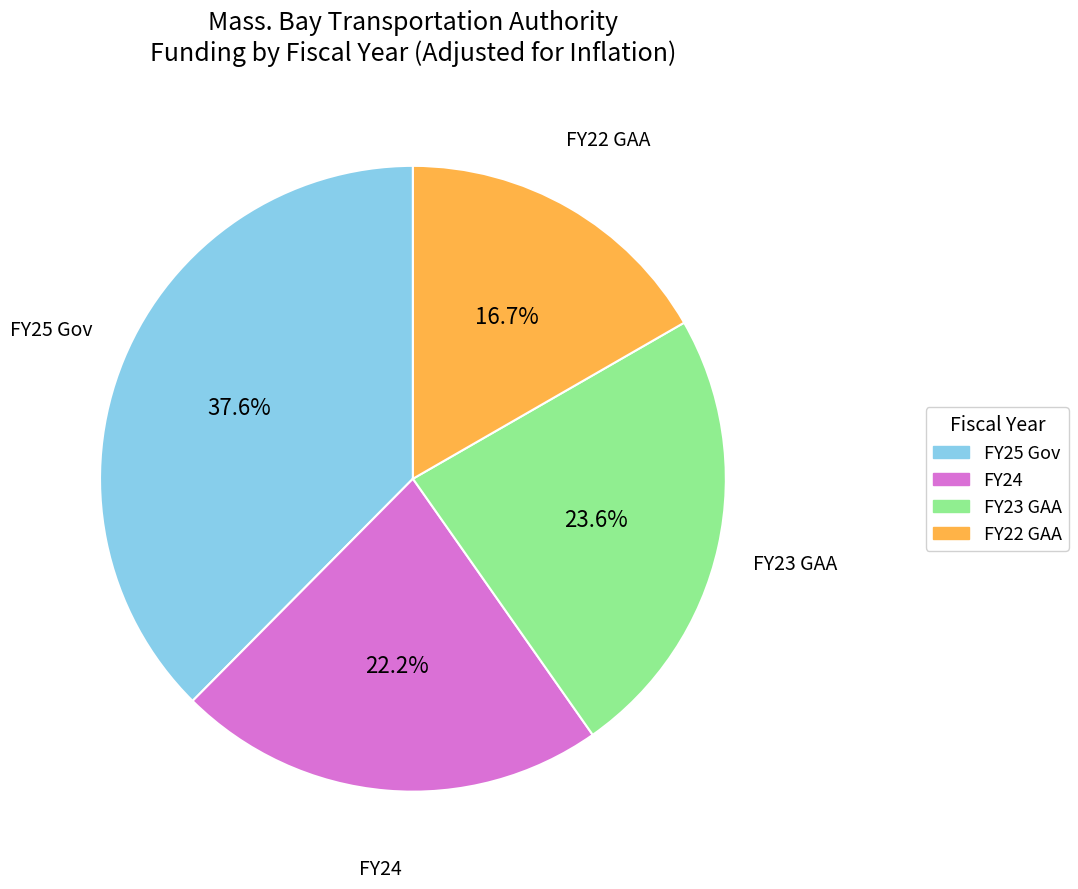

Between FY23 GAA and FY25 Gov, which is larger?

FY25 Gov